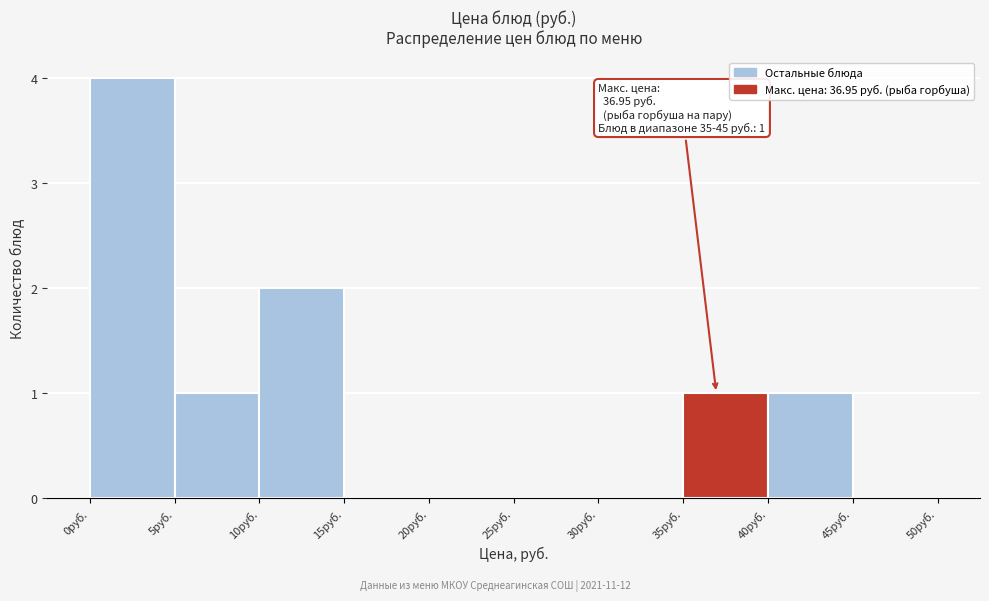

Which range on the x-axis has the tallest bar?

0 to 5